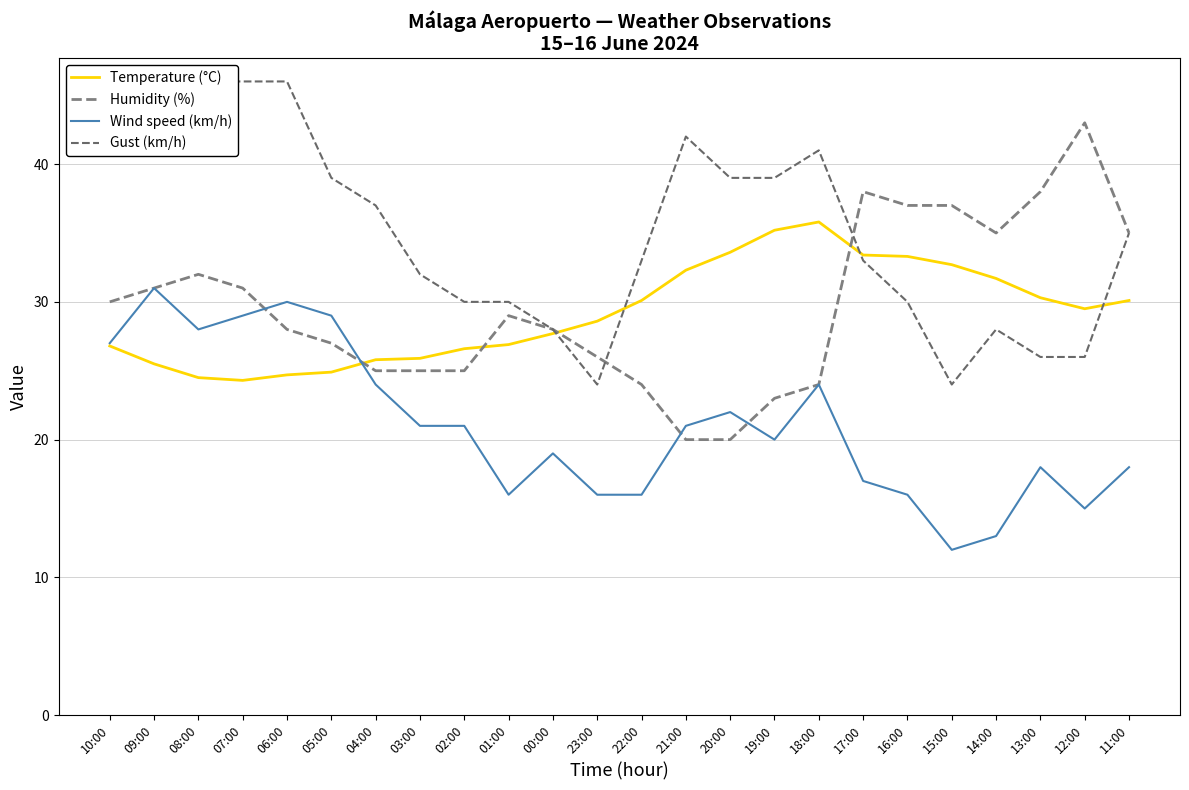

How many lines are shown in the chart?

4